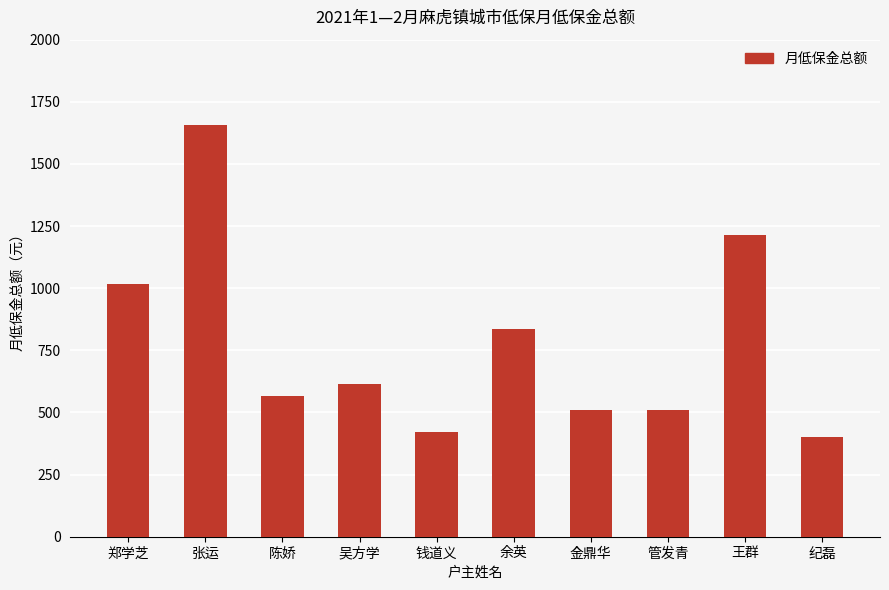

At which label is the value closest to 1027?

郑学芝